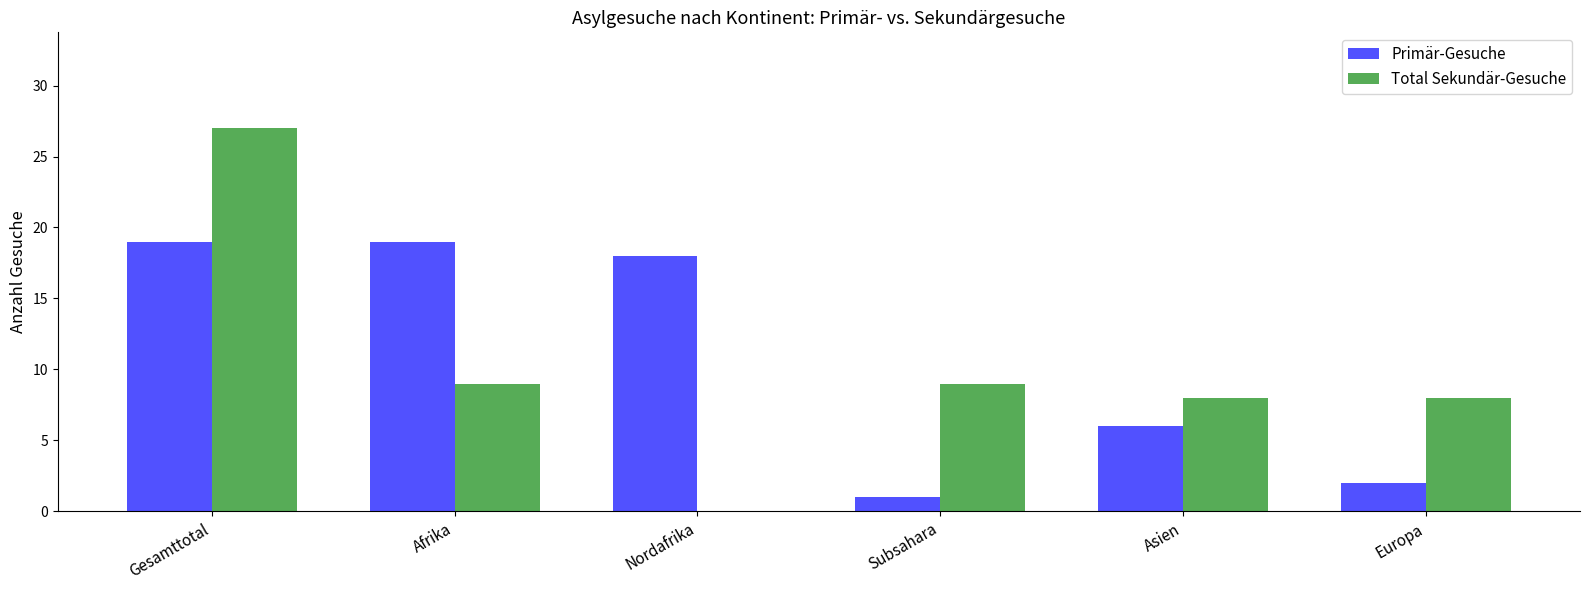

What is the sum of all Total Sekundär-Gesuche values?

61